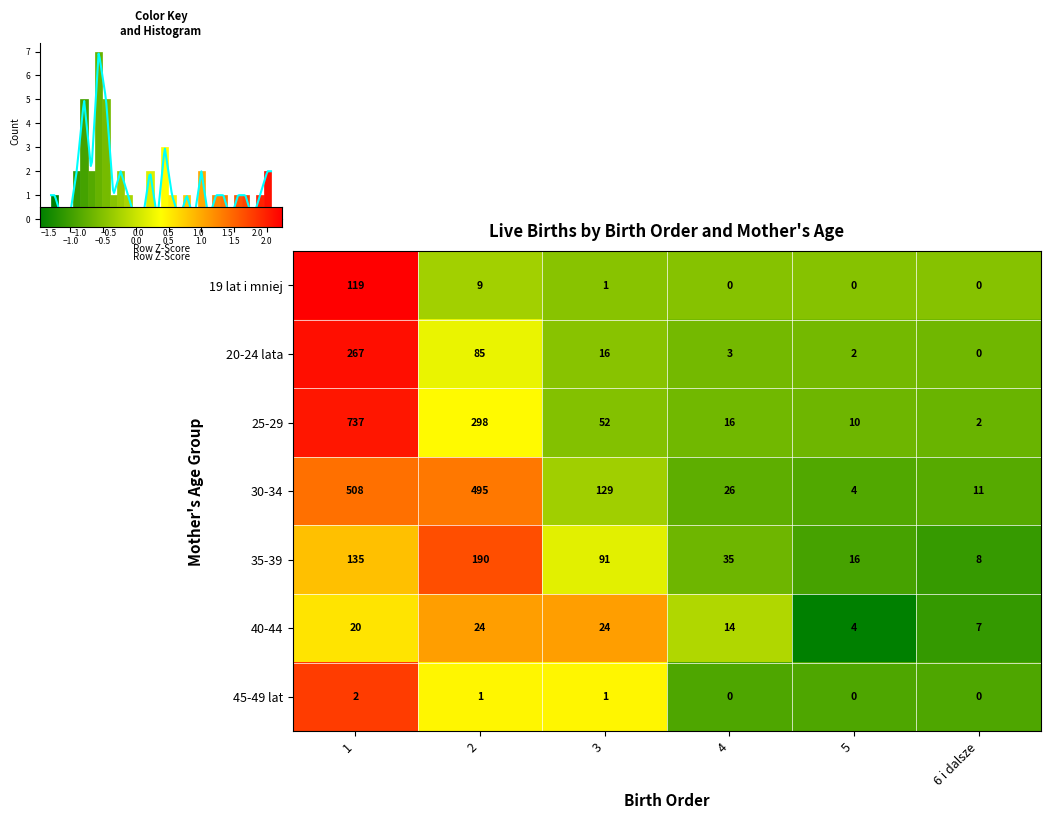

The value of 45-49 lat at 5 is -0.4. True or false?

False